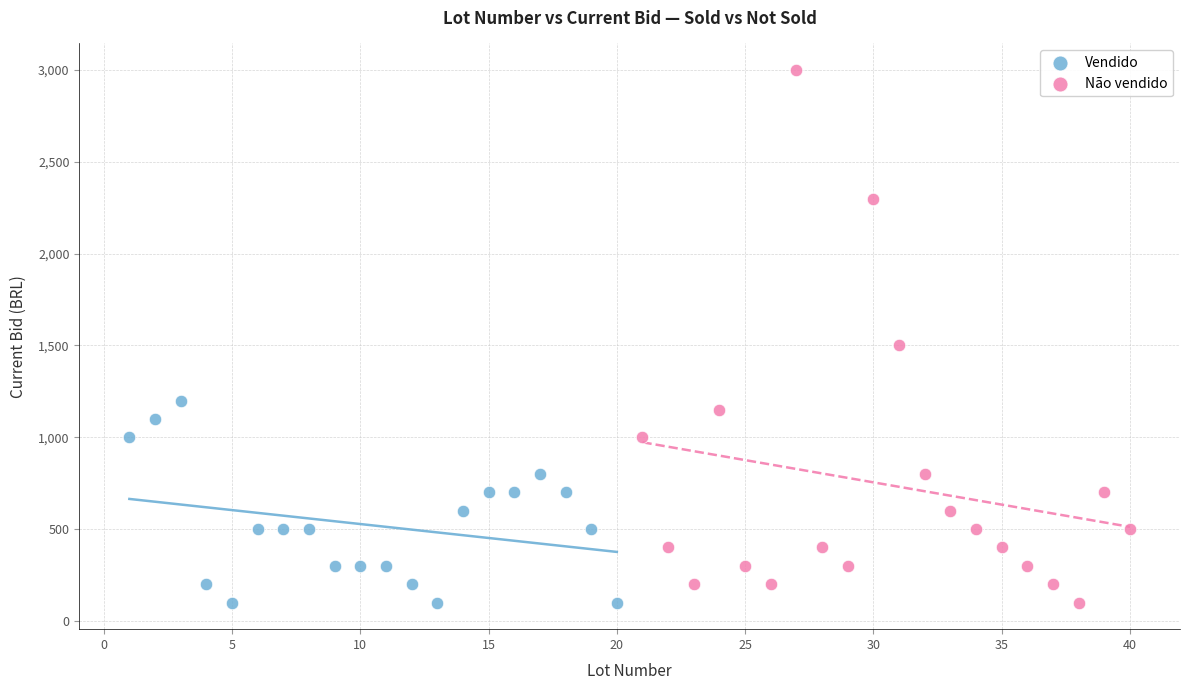

Which series contains the highest Y value?

Não vendido